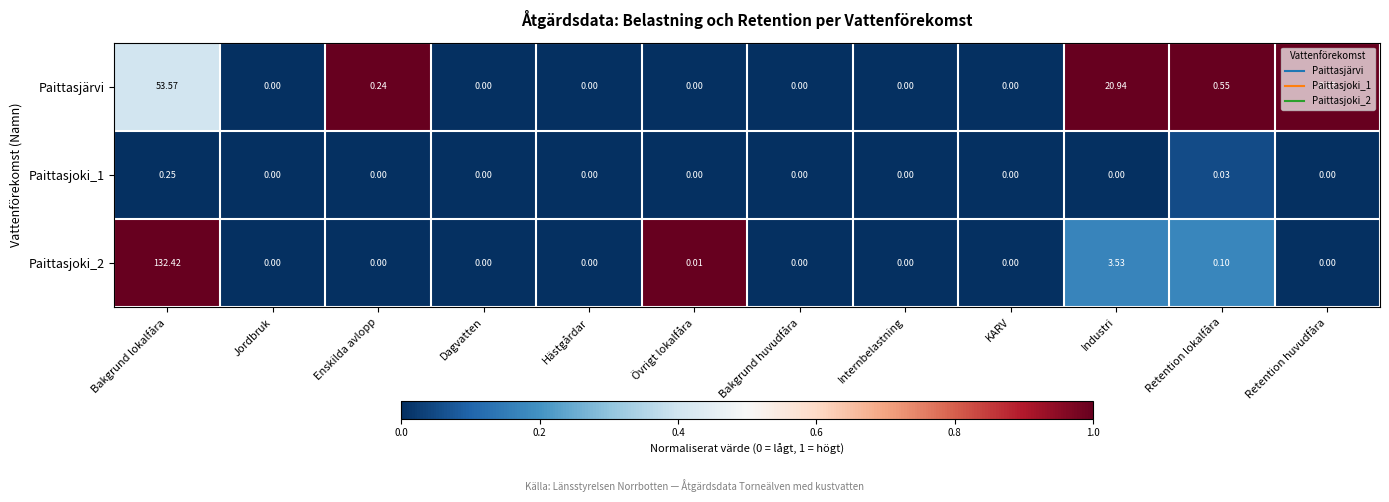

Where is Paittasjärvi nearest to the value 26?

Industri